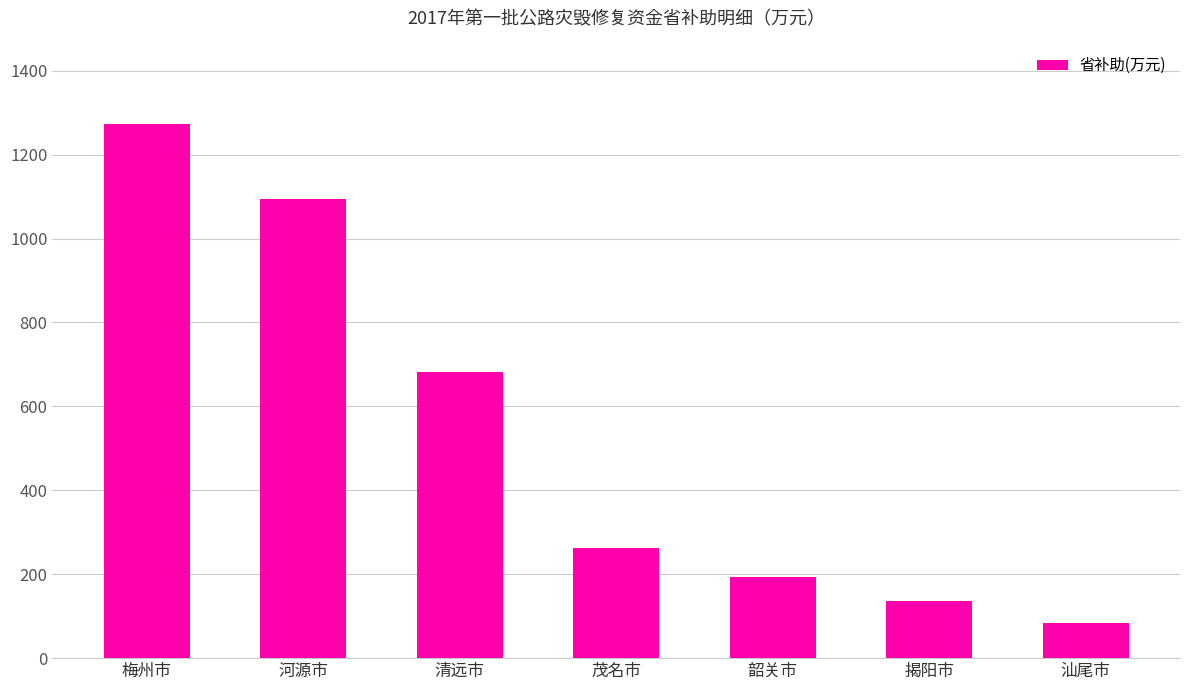

Rank the categories by value from lowest to highest.

汕尾市, 揭阳市, 韶关市, 茂名市, 清远市, 河源市, 梅州市